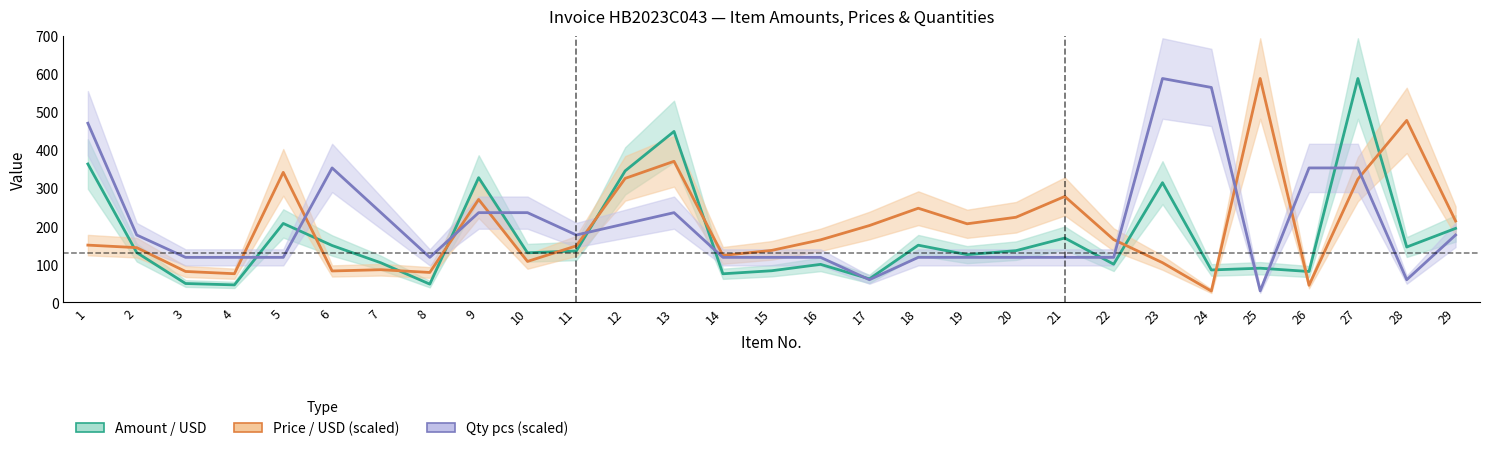

Does the chart have visible grid lines?

No